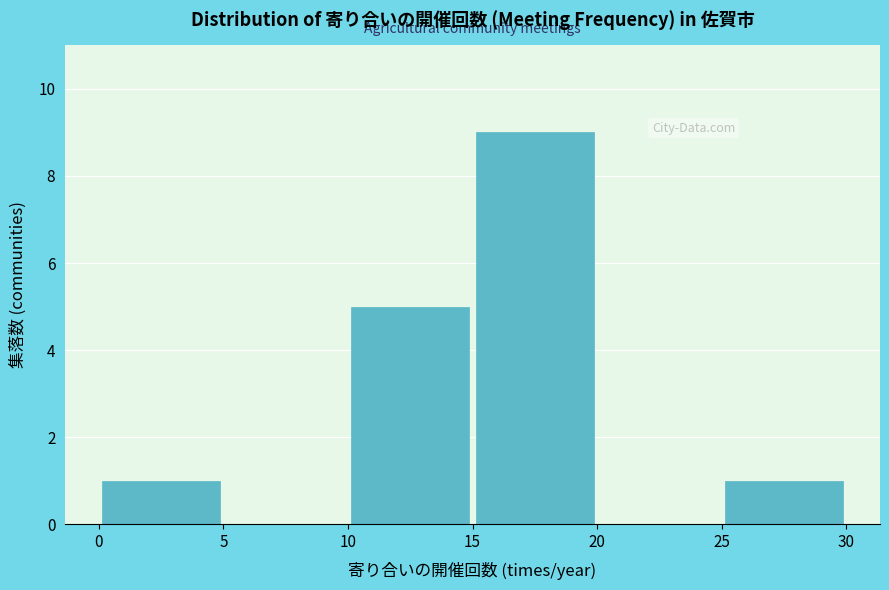

How tall is the bar that spans 25 to 30 on the x-axis? The values are not printed on the chart, so give them approximately, as read against the axis.

1